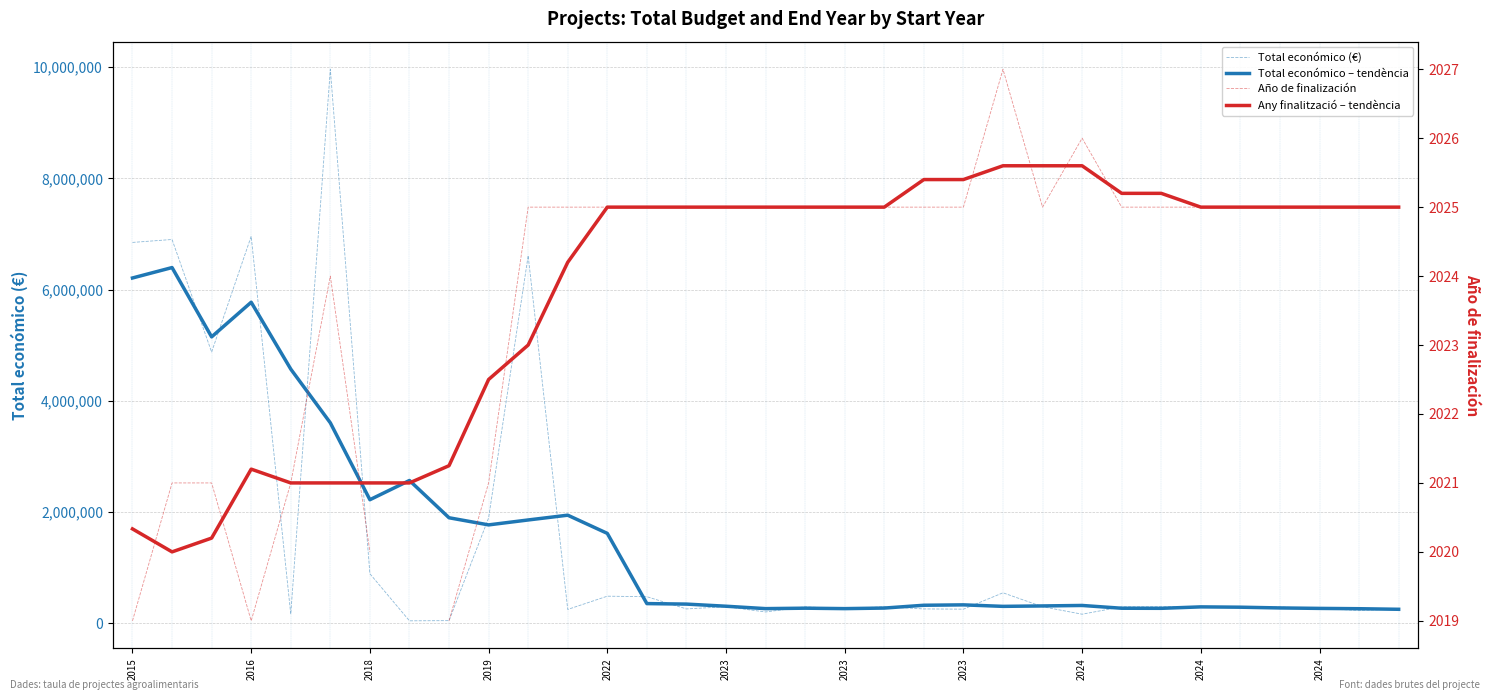

What is the sum of the Año de finalización values at 20 and 29?

4050.0